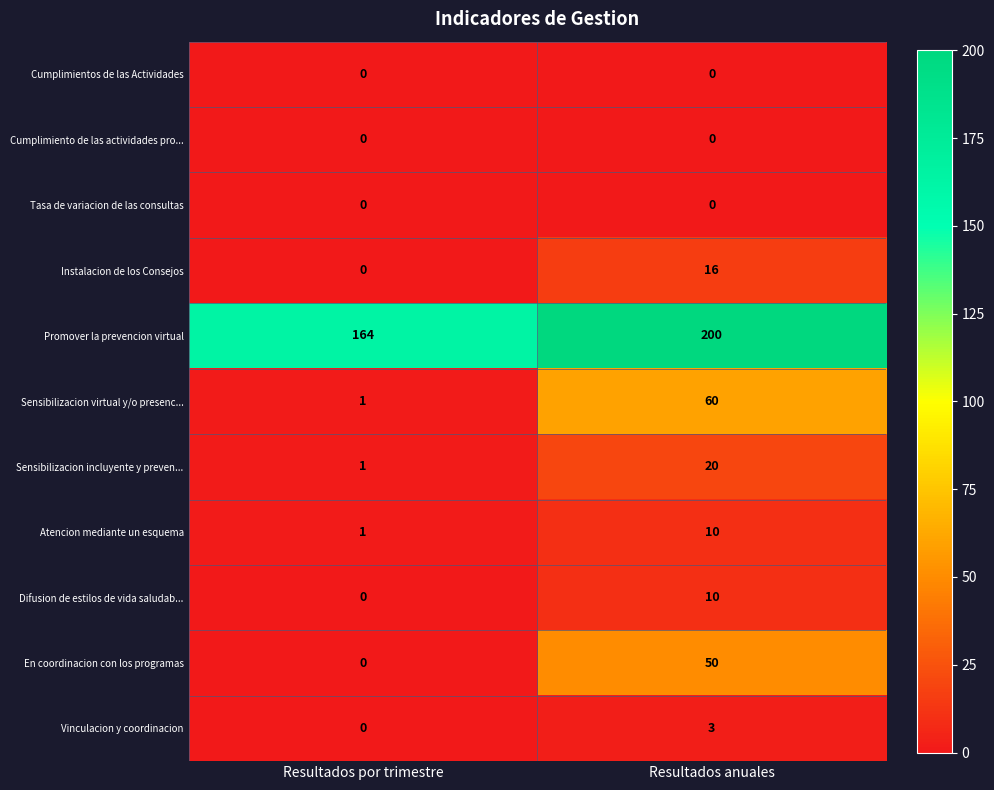

Which series has the largest range (max minus min)?

Sensibilizacion virtual y/o presenc...